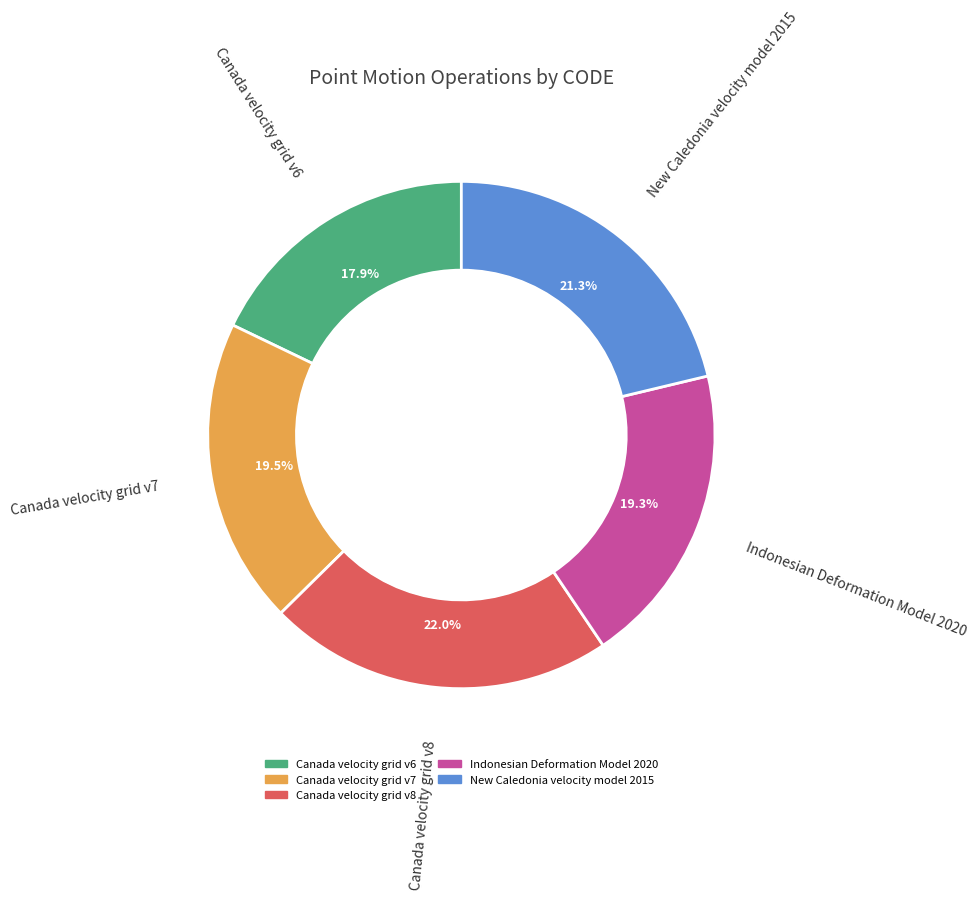

Does Canada velocity grid v7 represent more than half of the total?

No